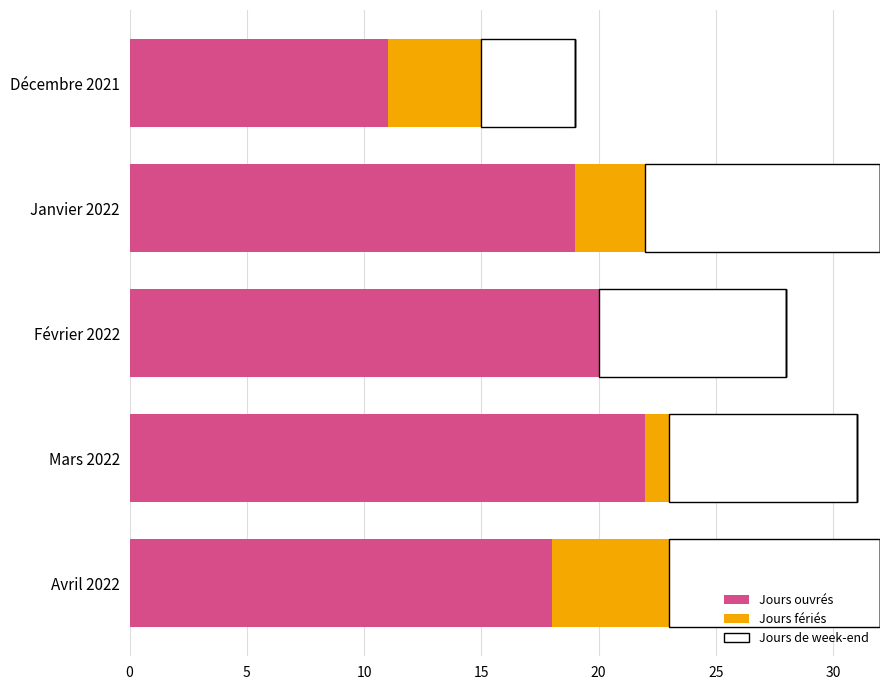

How many categories are shown in the chart?

5